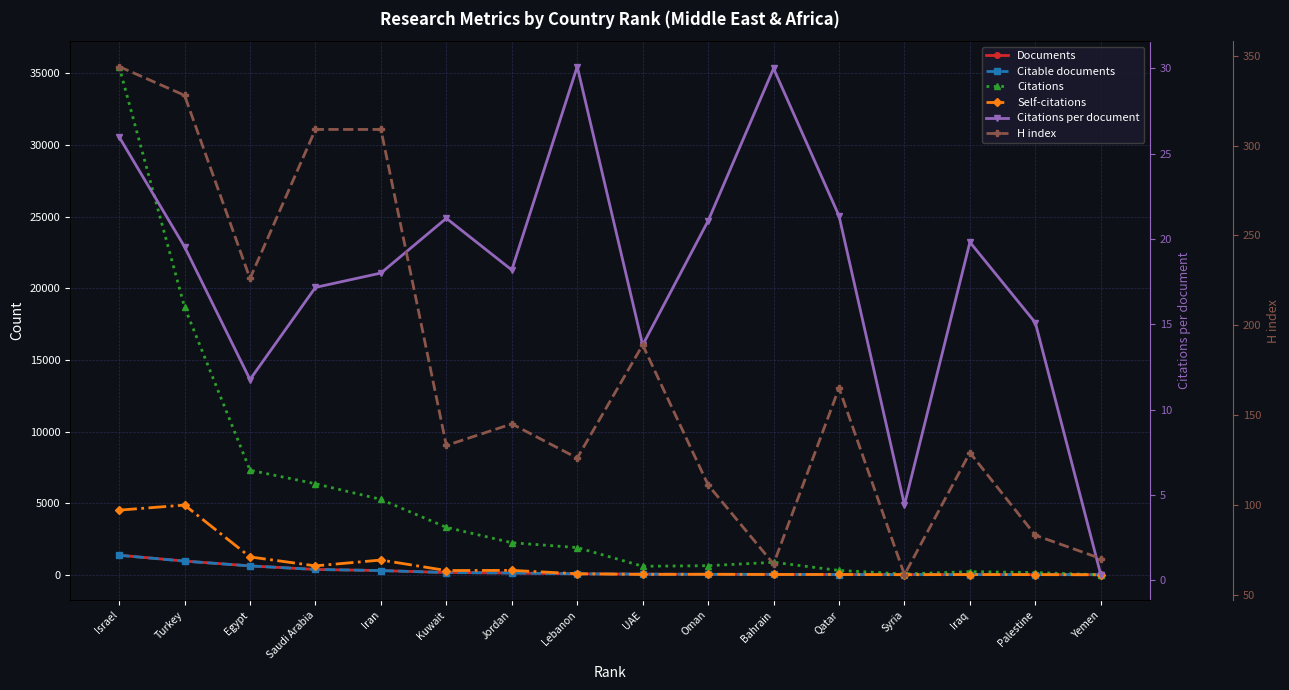

What is the difference between the maximum and minimum values in the Self-citations series?

4865.0